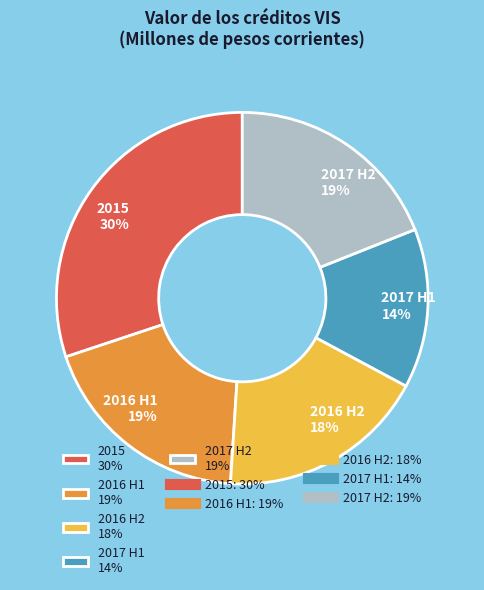

Which has a higher value, 2017 H2 19% or 2016 H2 18%?

2017 H2 19%